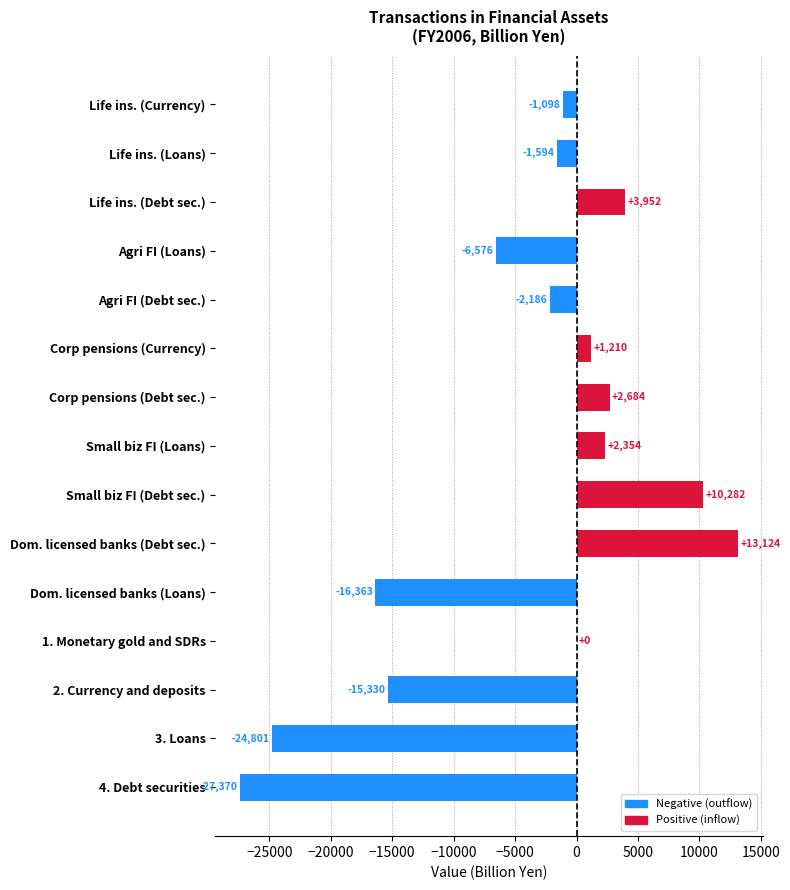

Is it true that the value at Agri FI (Loans) is -10404.8?

False